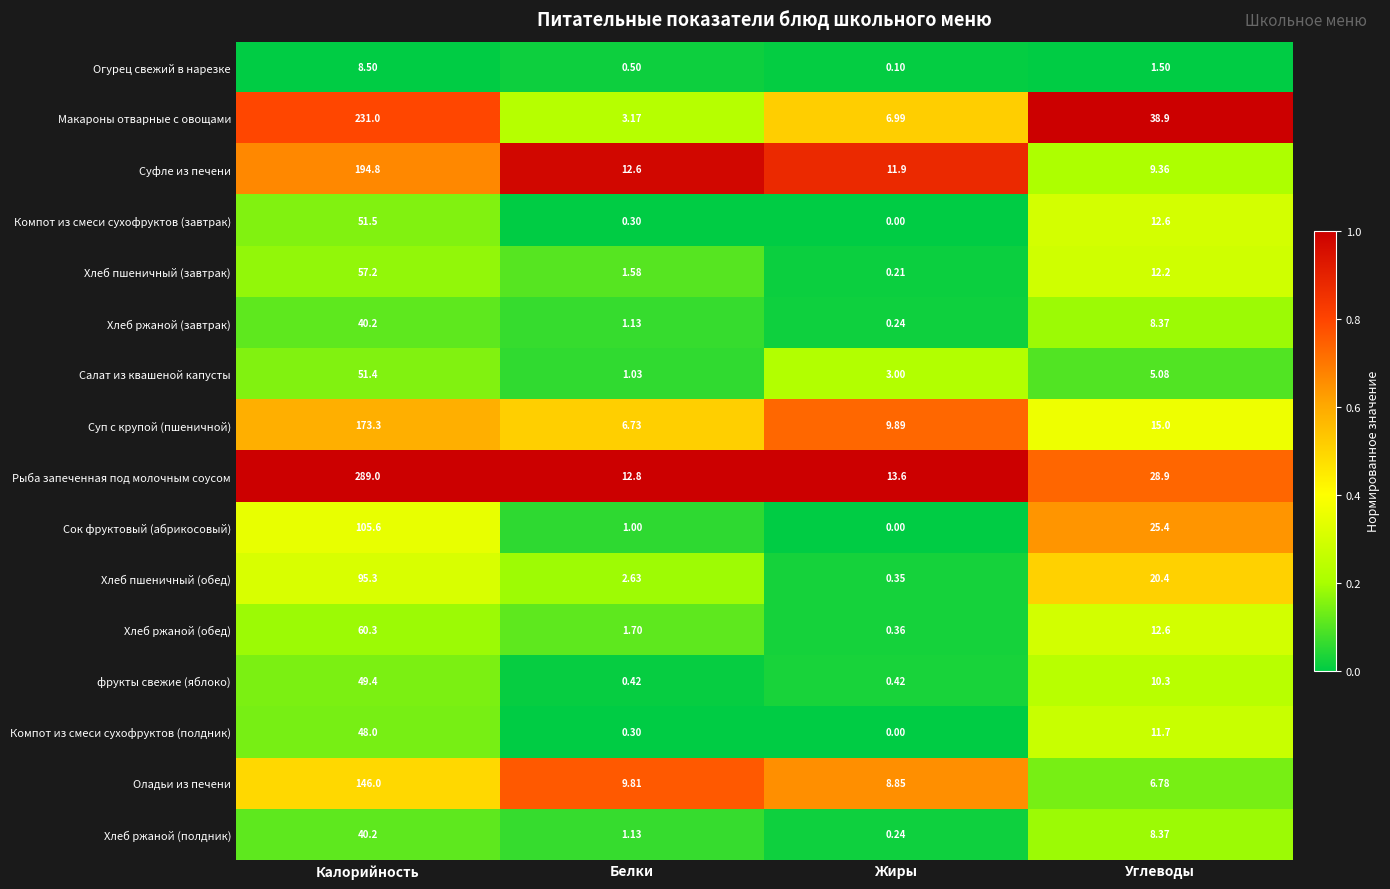

List the labels in order of Хлеб пшеничный (обед) value, smallest first.

Жиры, Белки, Углеводы, Калорийность